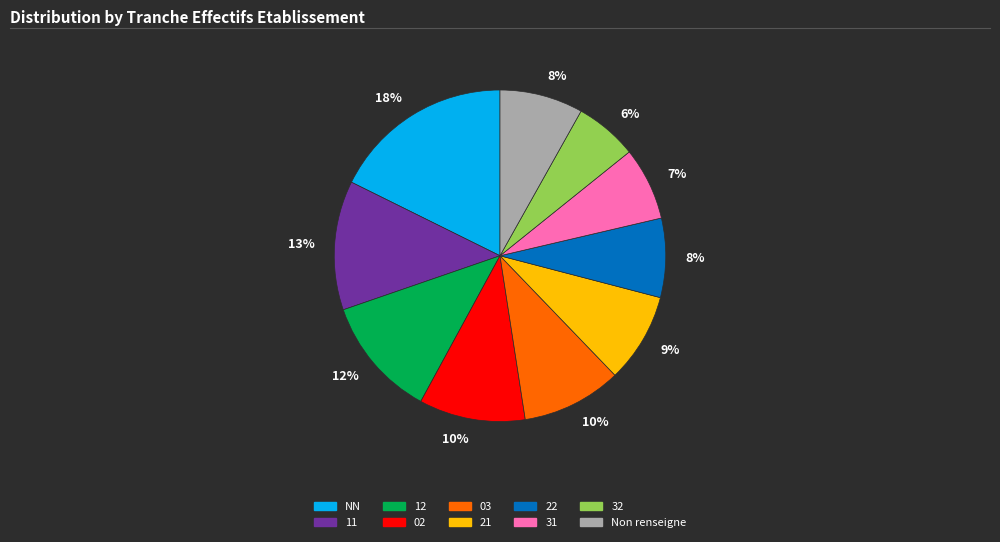

Count the number of slices in the pie.

10